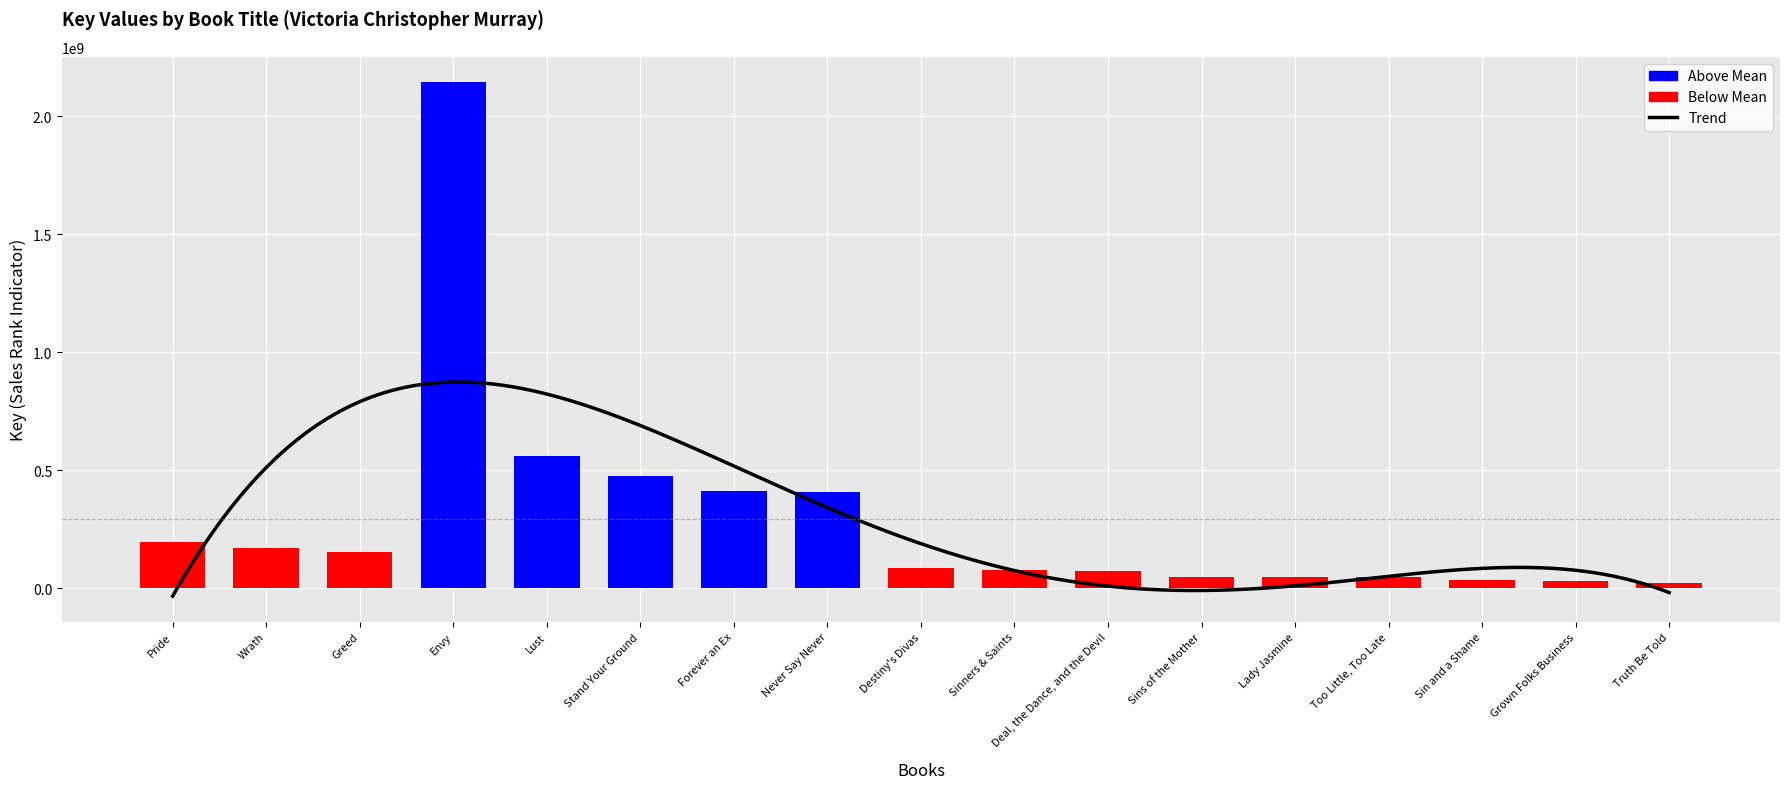

What is the average value?

292262631